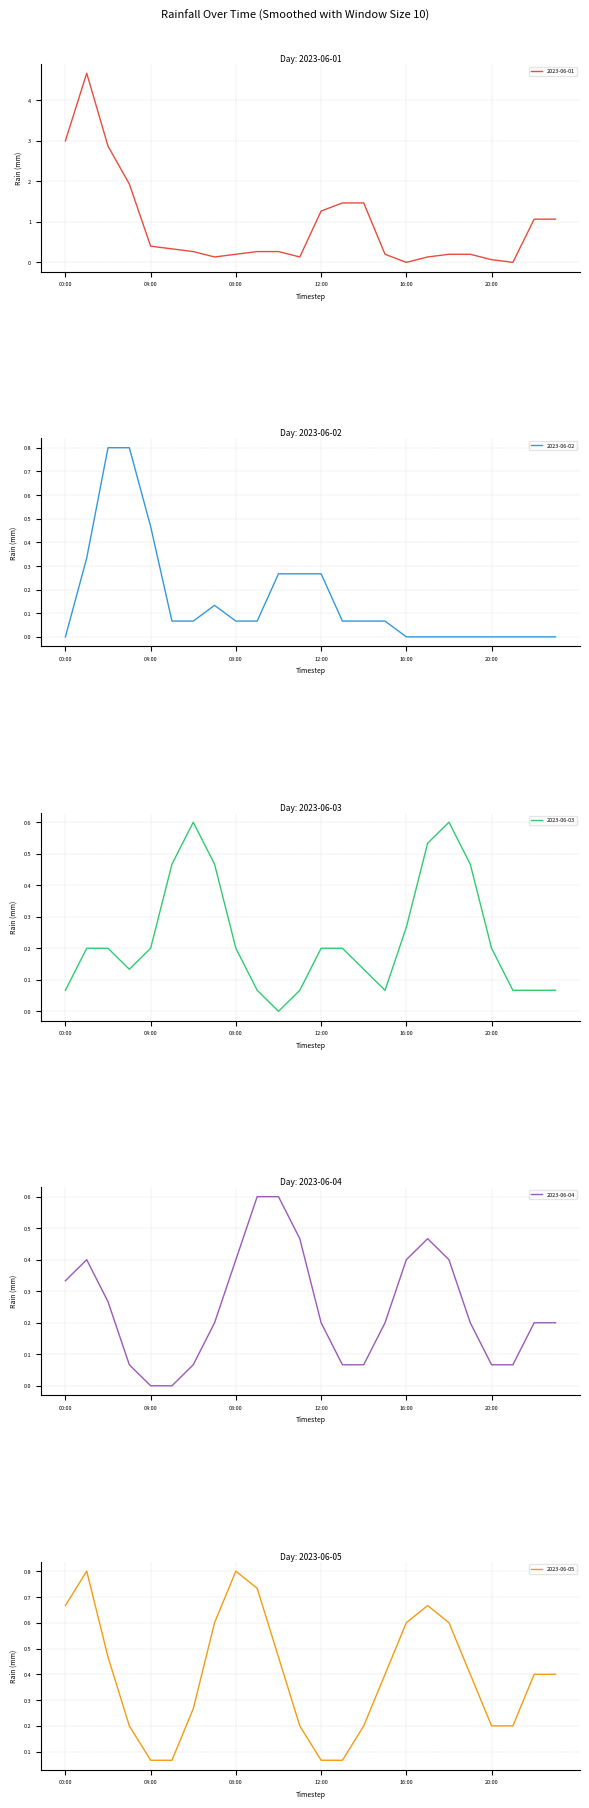

True or false: 2023-06-03 has more than 0 points higher than both neighbors.

True